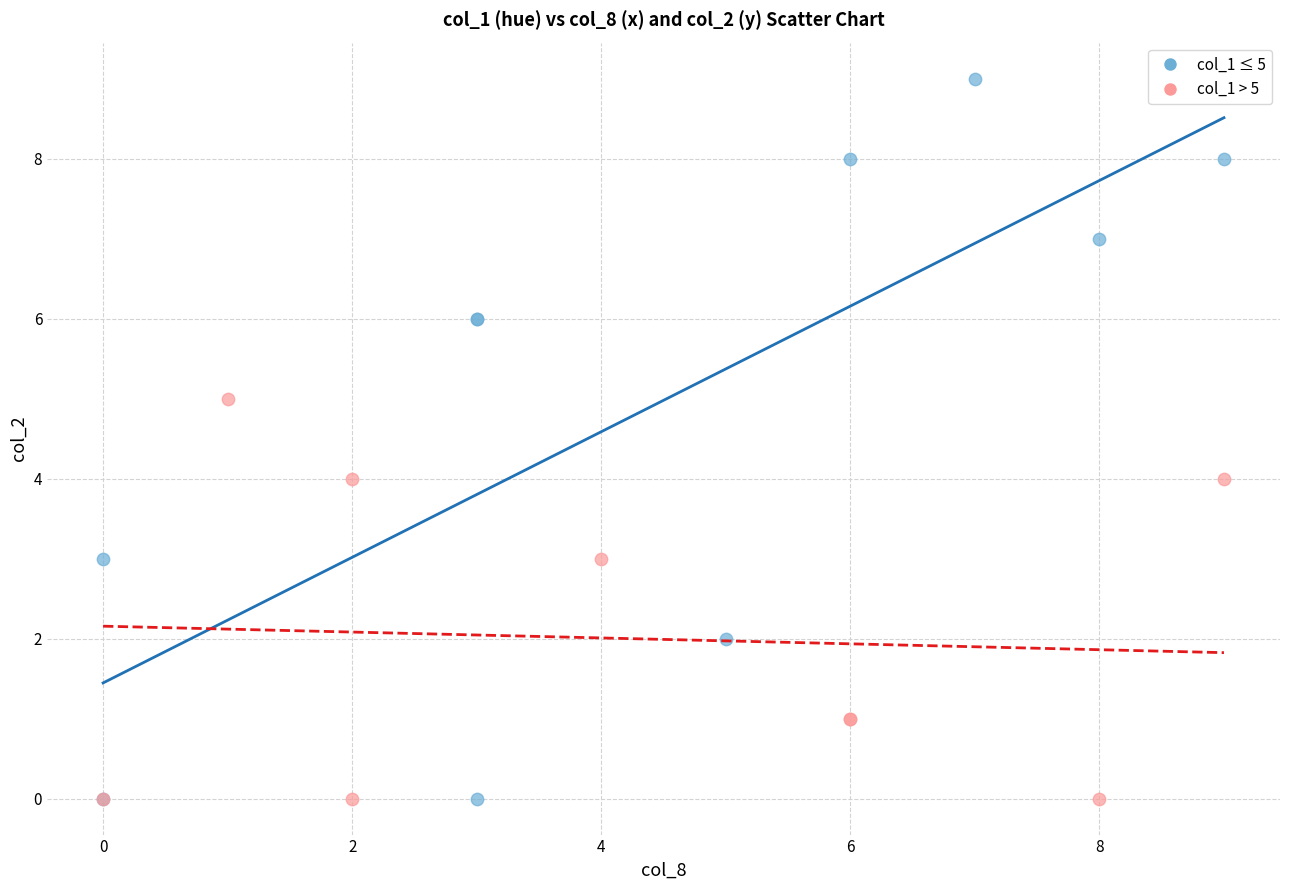

Which series has the widest spread of Y values?

col_1 ≤ 5